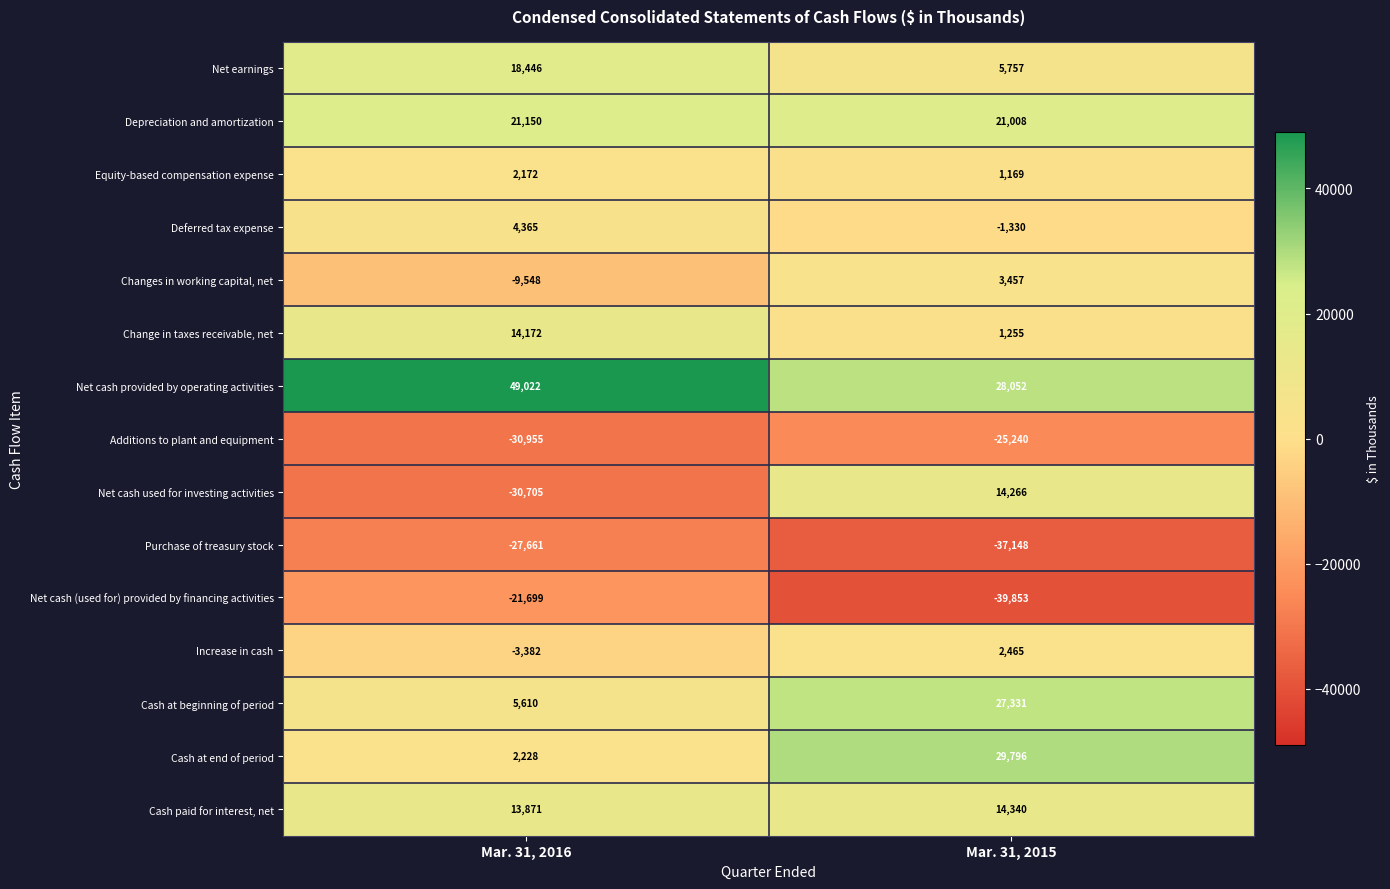

Read the Change in taxes receivable, net value at Mar. 31, 2016, to the nearest 10.

14170